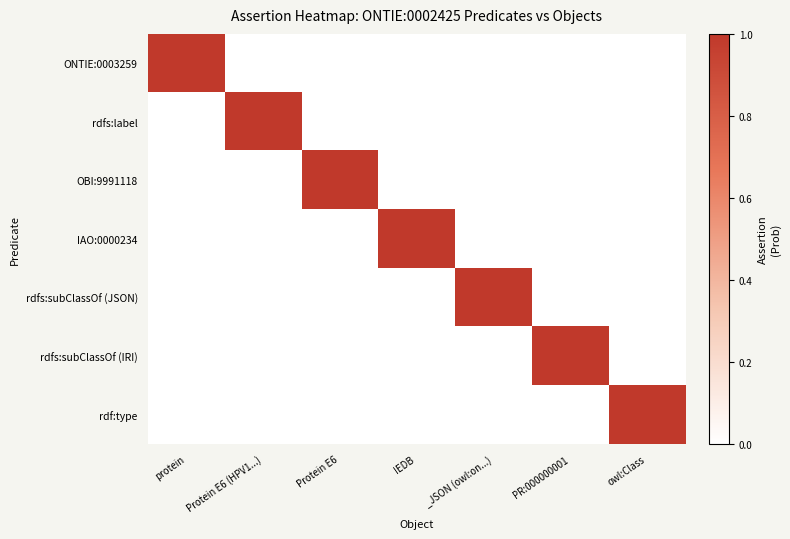

At how many categories does at least one series exceed 0?

7